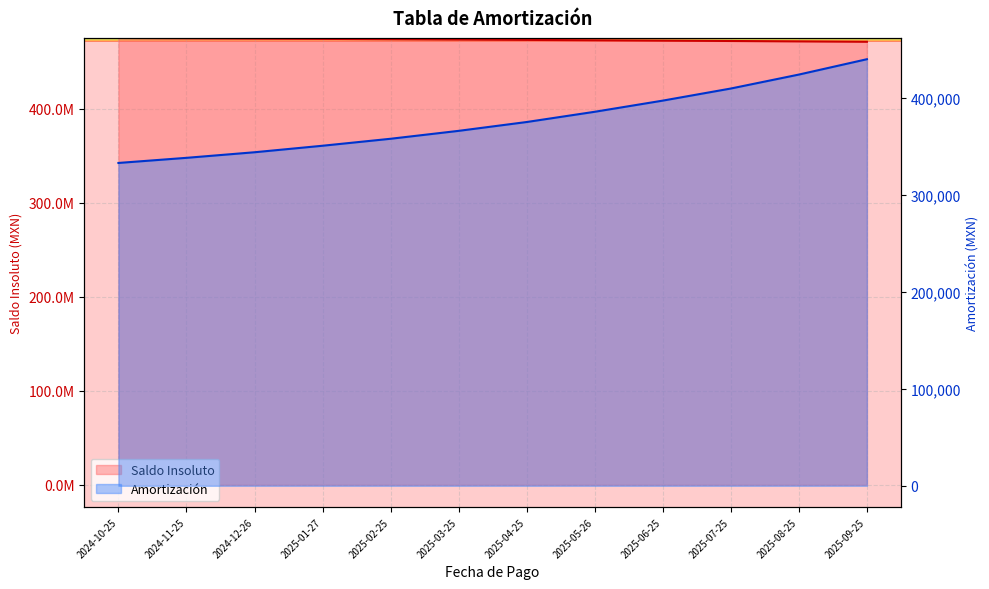

What is the difference between the Saldo Insoluto values at 2025-01-27 and 2024-10-25?

1014481.8